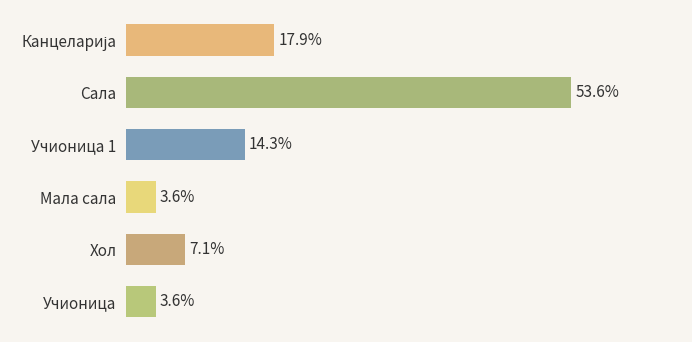

Which category has the highest value across all series?

Сала